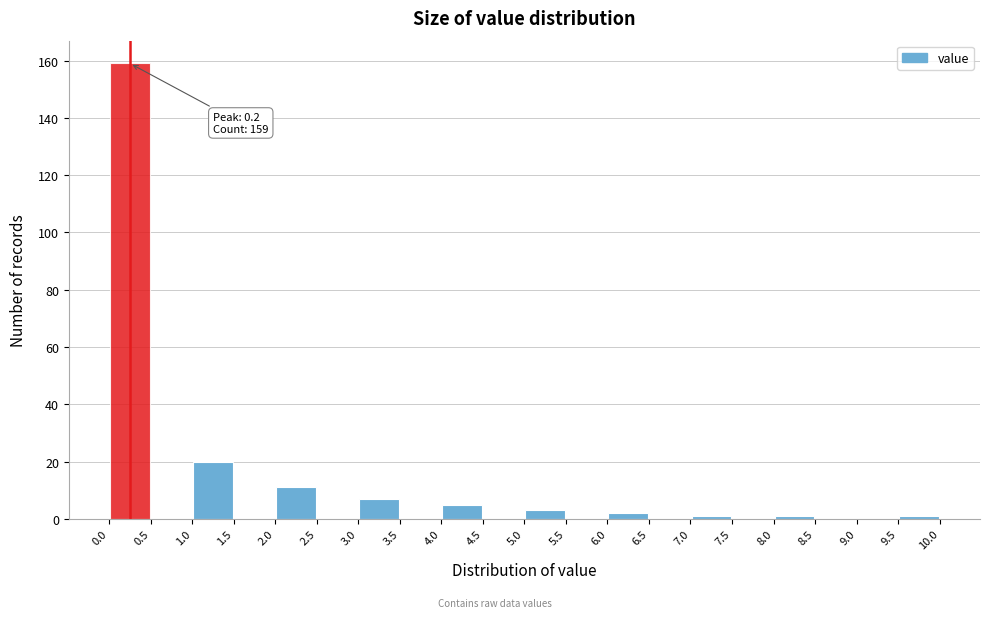

Which range on the x-axis has the tallest bar?

0.0 to 0.5